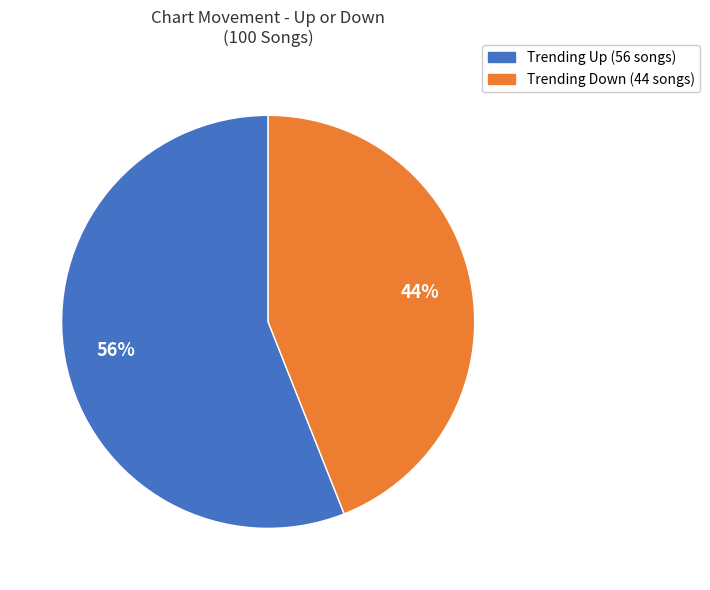

To the nearest percent, what is the difference between the largest and smallest slice percentages?

12%